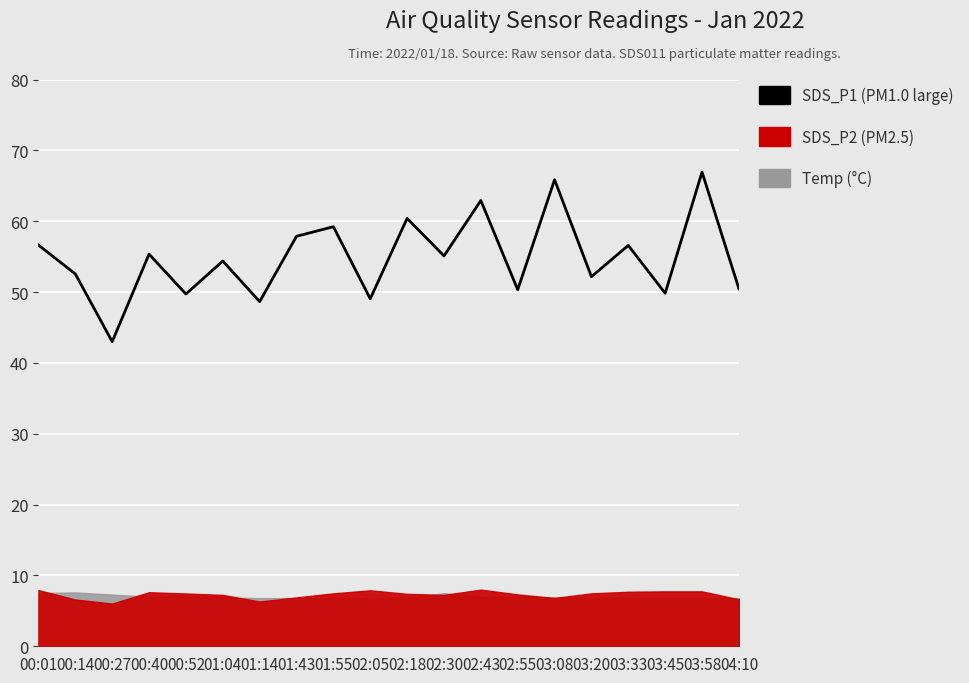

List the labels in order of value, smallest first.

00:27, 01:14, 02:05, 00:52, 03:45, 02:55, 04:10, 03:20, 00:14, 01:04, 02:30, 00:40, 03:33, 00:01, 01:43, 01:55, 02:18, 02:43, 03:08, 03:58